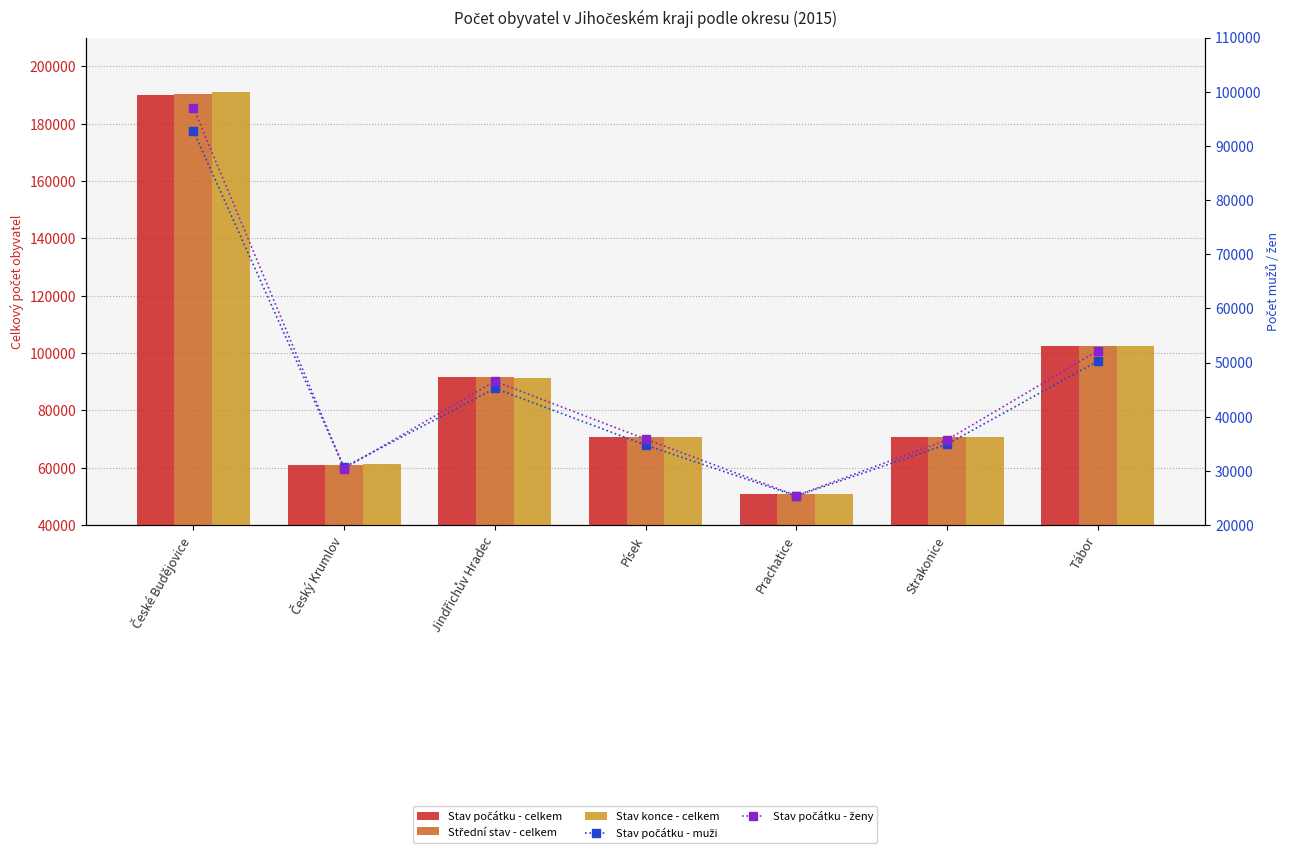

Is it true that Stav počátku - ženy equals 35736 at Strakonice?

True